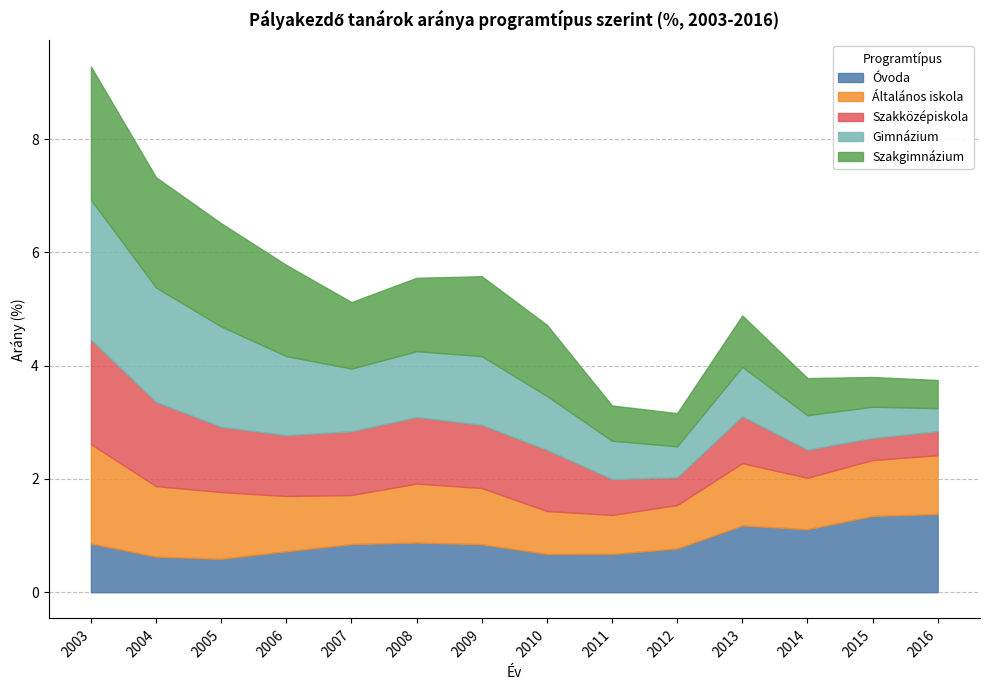

Which series changed the most between 2012 and 2013?

Óvoda